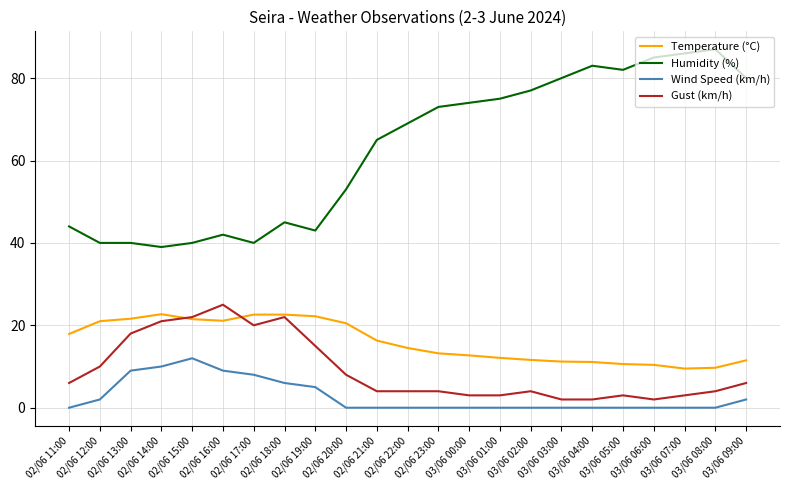

How many lines are shown in the chart?

4